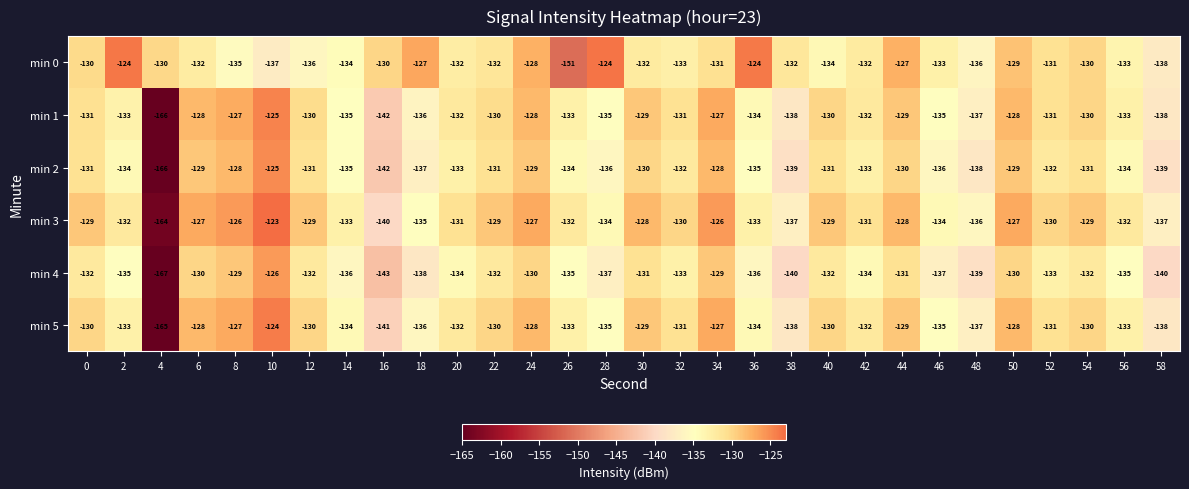

How many series are shown in this chart?

6